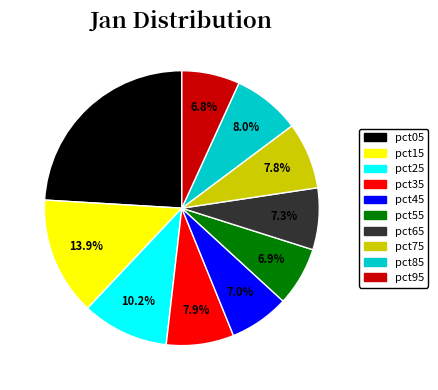

How many slices are in this pie chart?

10